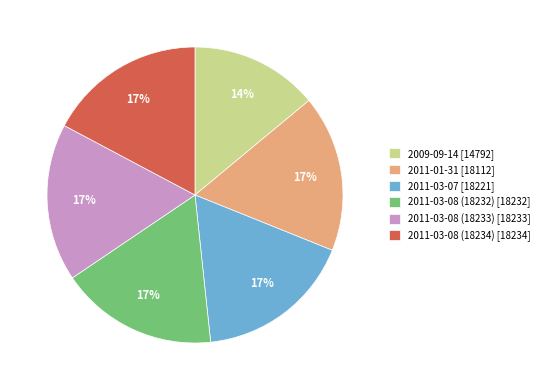

To the nearest percent, what is the difference between the largest and smallest slice percentages?

3%